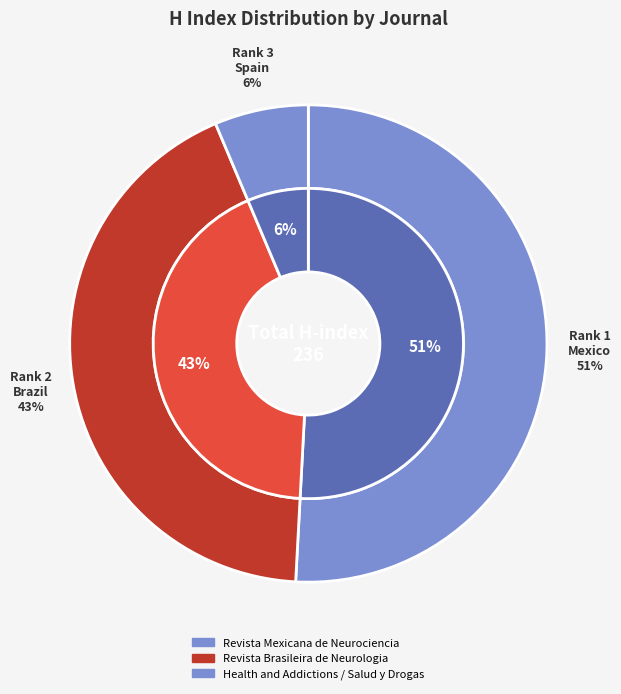

Does any single category account for the majority?

Yes